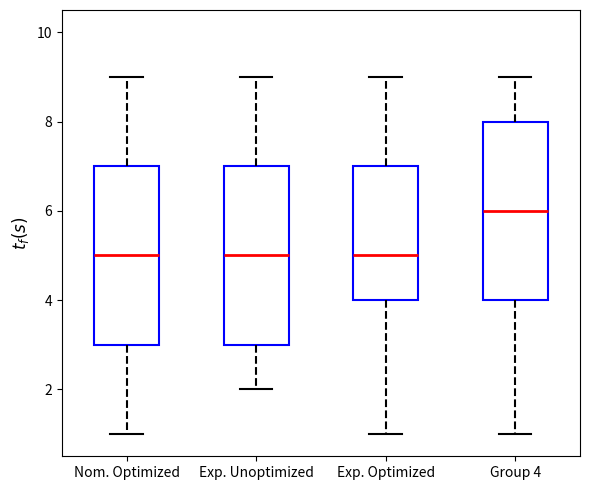

Reading left to right, read every box against the y-axis: the position of its median line, the range the box covers, and the ends of its whiskers. The values are not printed on the chart, so give them approximately, as read against the axis.

Nom. Optimized: median 5, box 3 to 7, whiskers 1 to 9
Exp. Unoptimized: median 5, box 3 to 7, whiskers 2 to 9
Exp. Optimized: median 5, box 4 to 7, whiskers 1 to 9
Group 4: median 6, box 4 to 8, whiskers 1 to 9